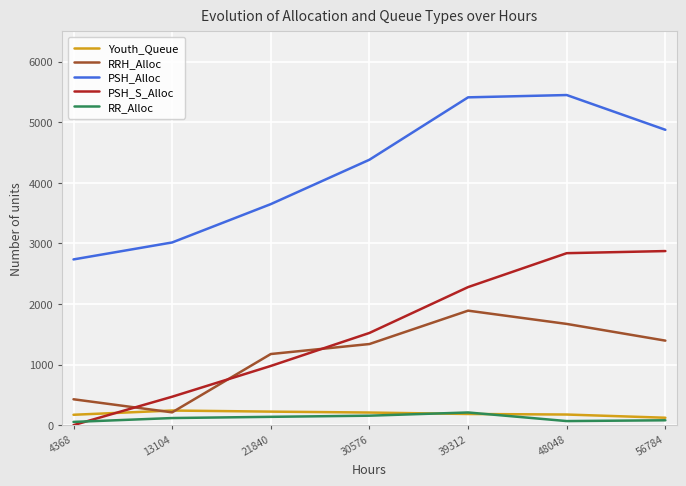

What is the spread (max minus min) of values at 48048?

5383